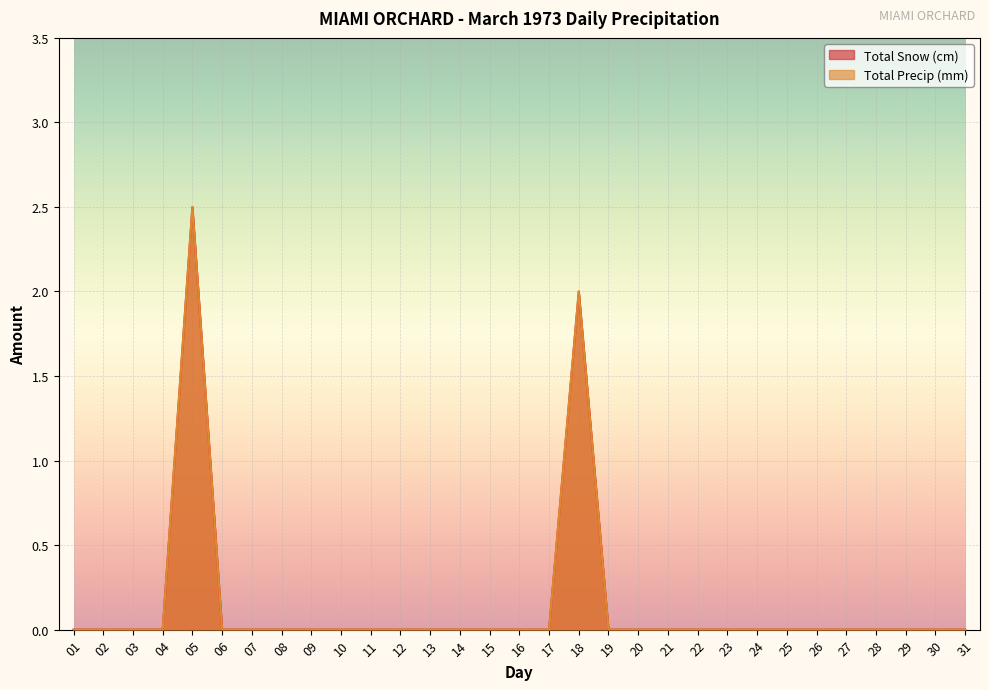

Which has a higher value, 16 or 14?

16